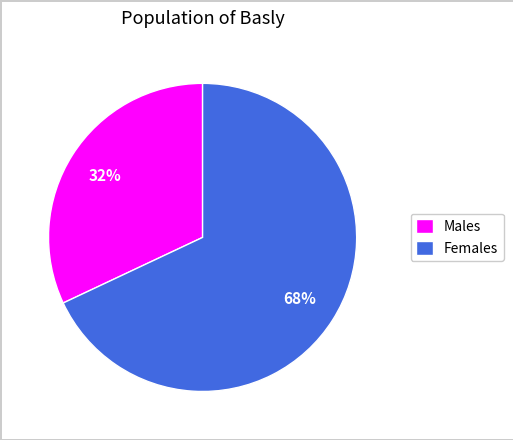

Which slice is the largest?

Females